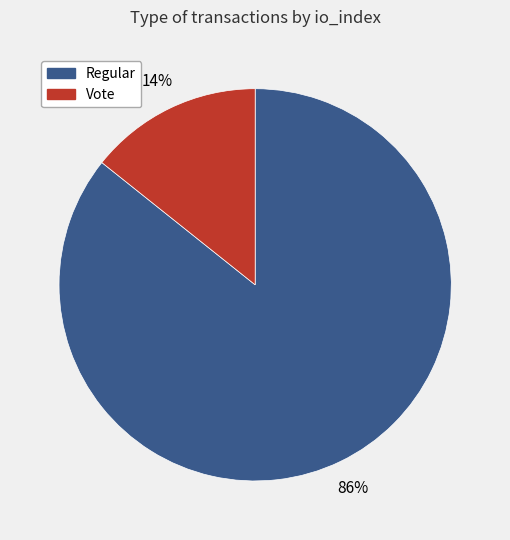

Which category has the biggest portion of the pie?

Regular